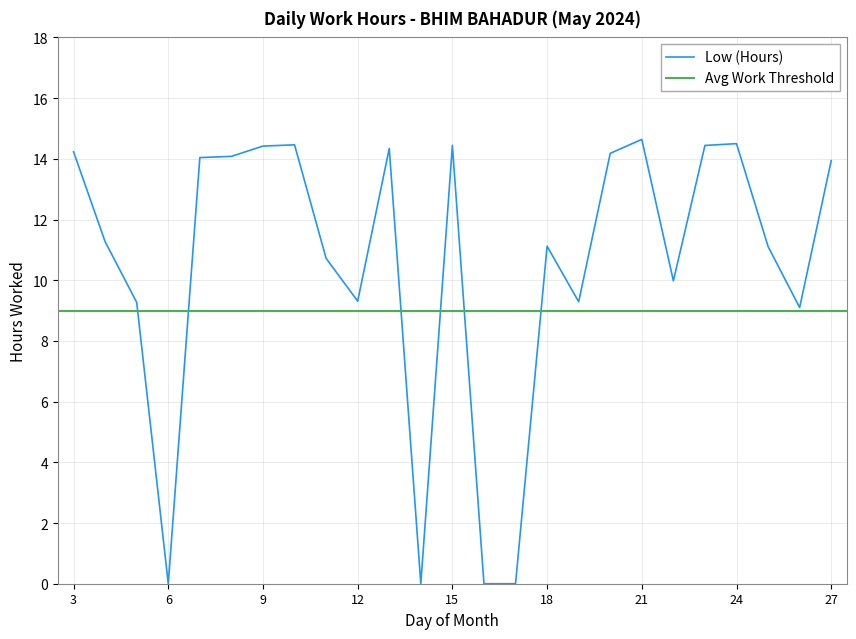

What is the sum of all values?

262.9